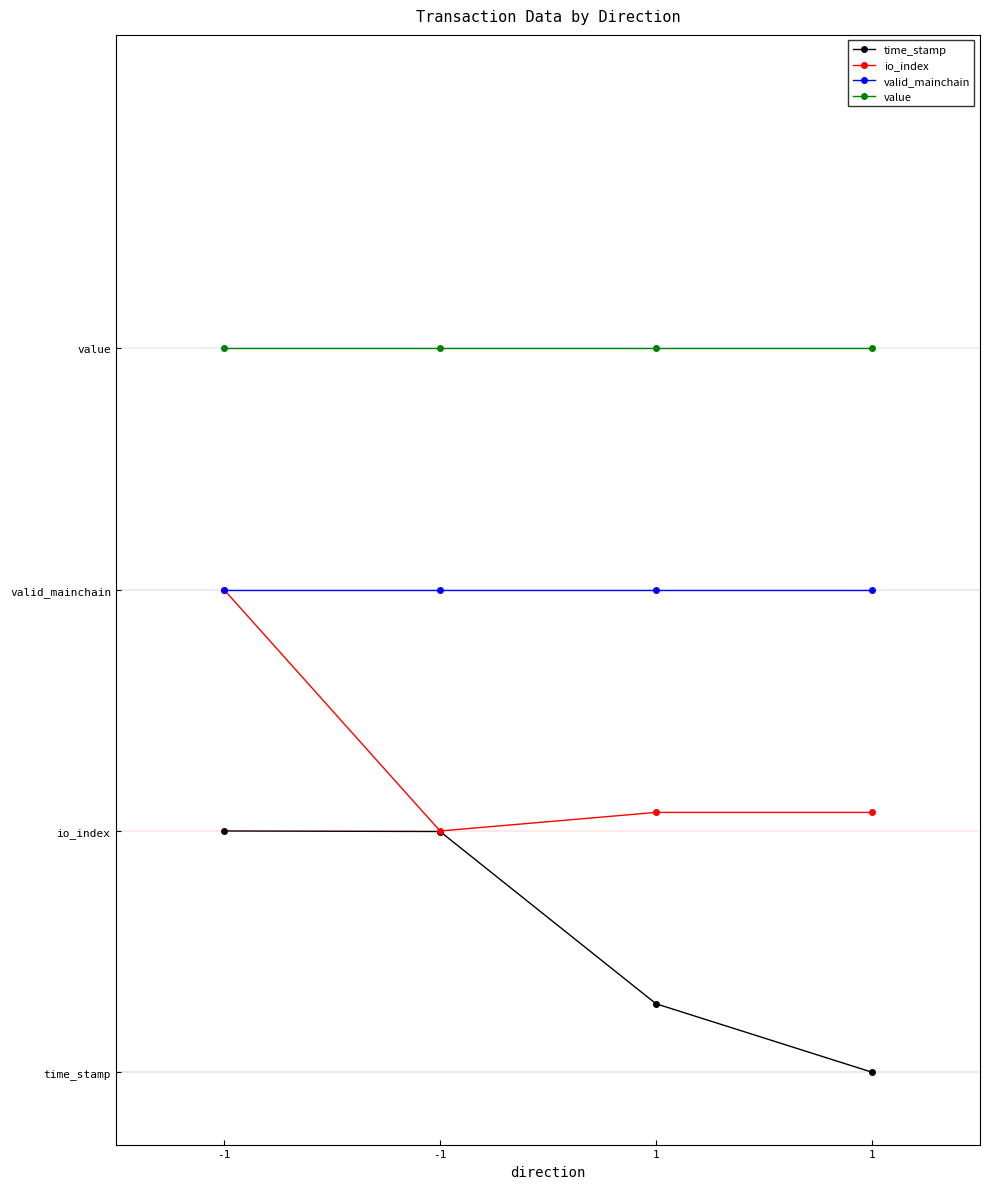

The value series shows 3.0 at 1. True or false?

True